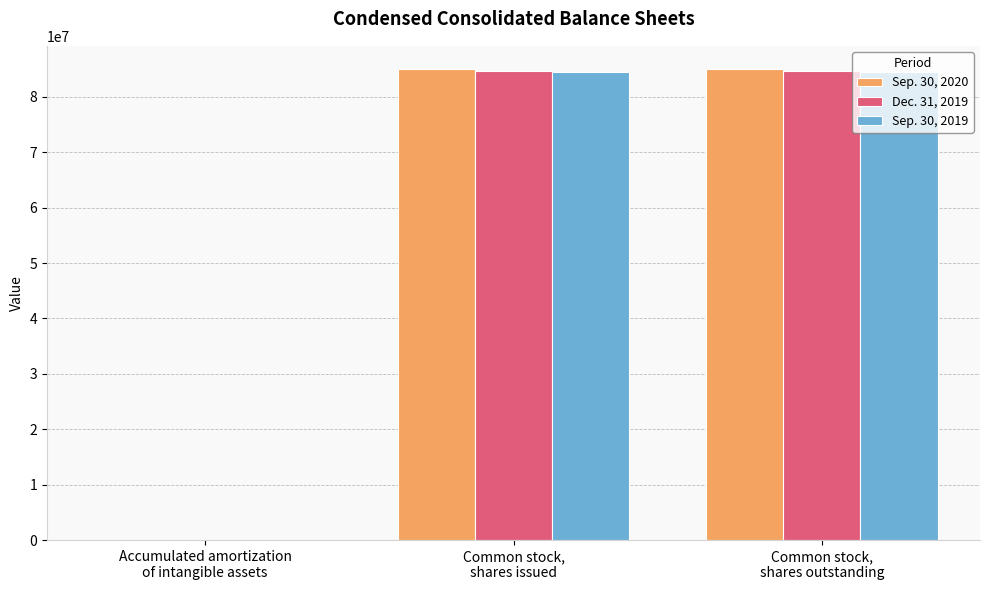

How many data points does each series have?

3